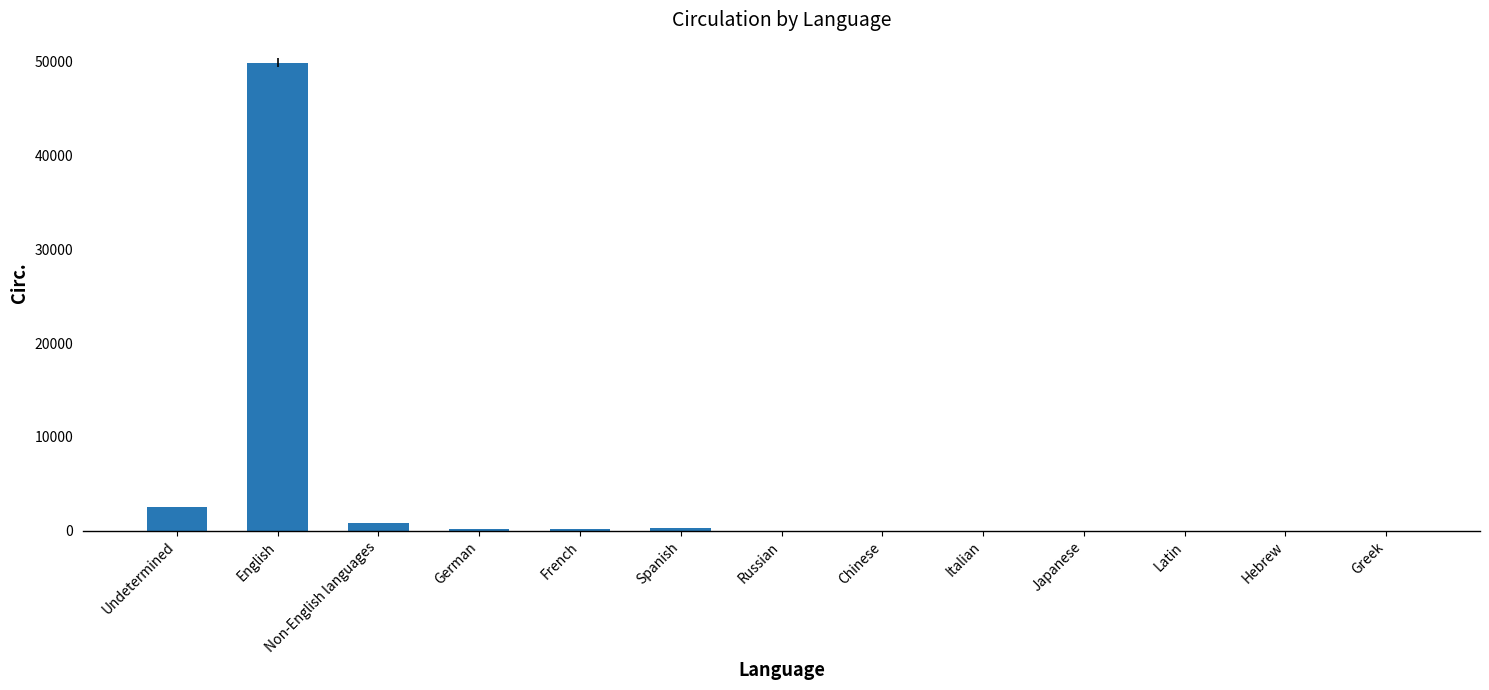

Where is the data nearest to the value 24946?

Undetermined